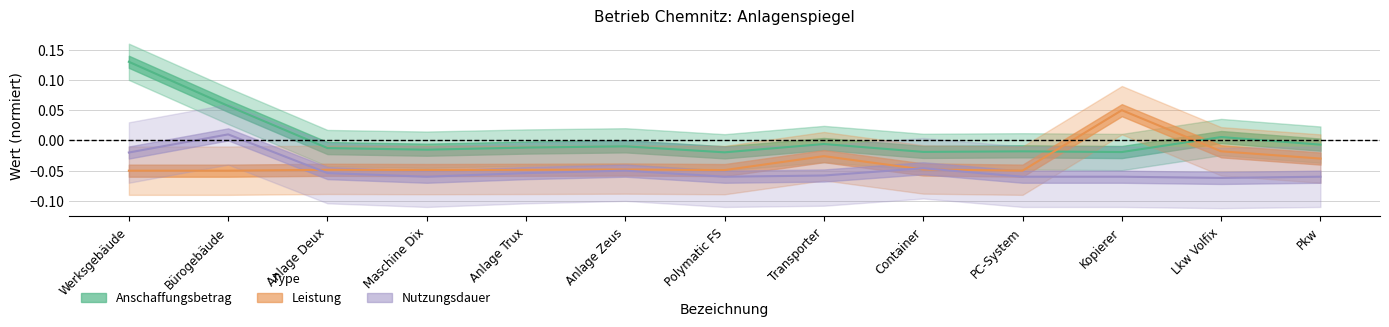

What position from the right is Lkw Volfix?

2